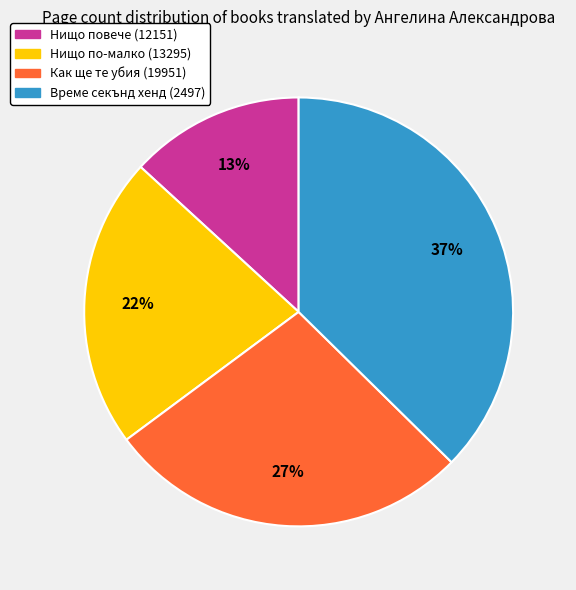

Approximately how many times larger is the value at Нищо по-малко (13295) compared to Време секънд хенд (2497)?

0.6